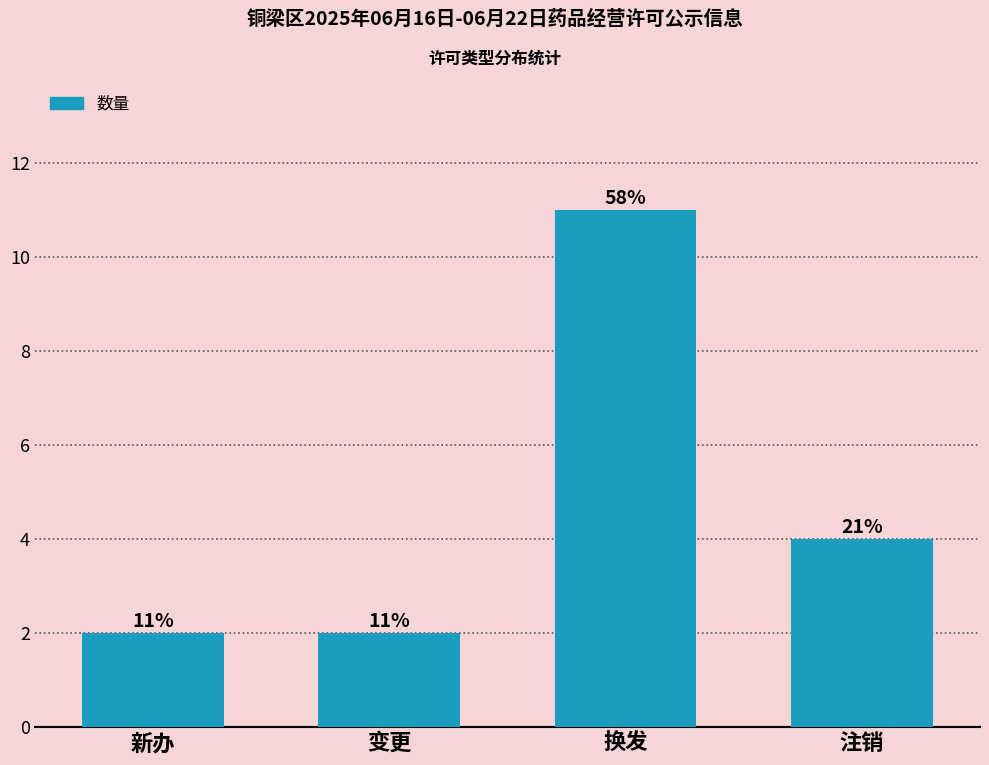

Count the values in the range 2 to 11.

4